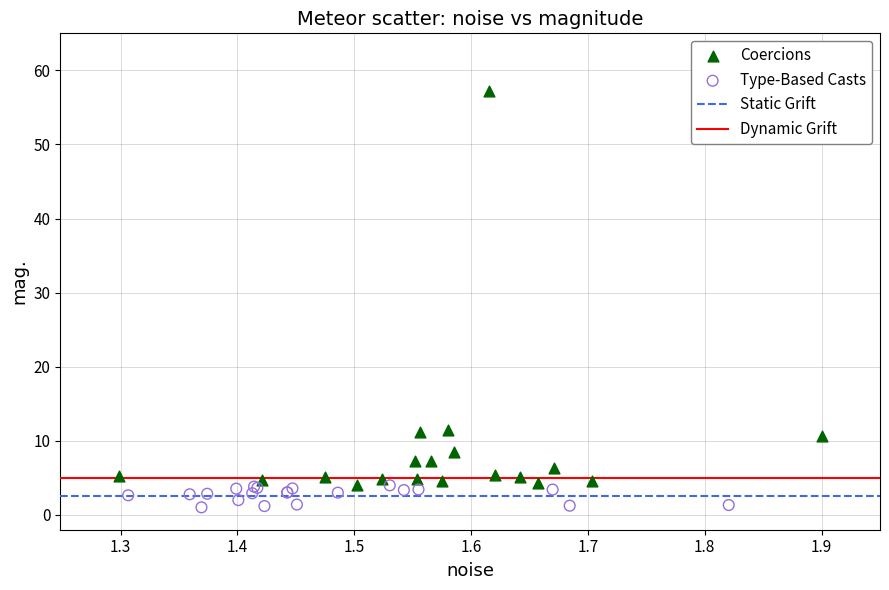

Which series reaches the maximum Y coordinate?

Coercions